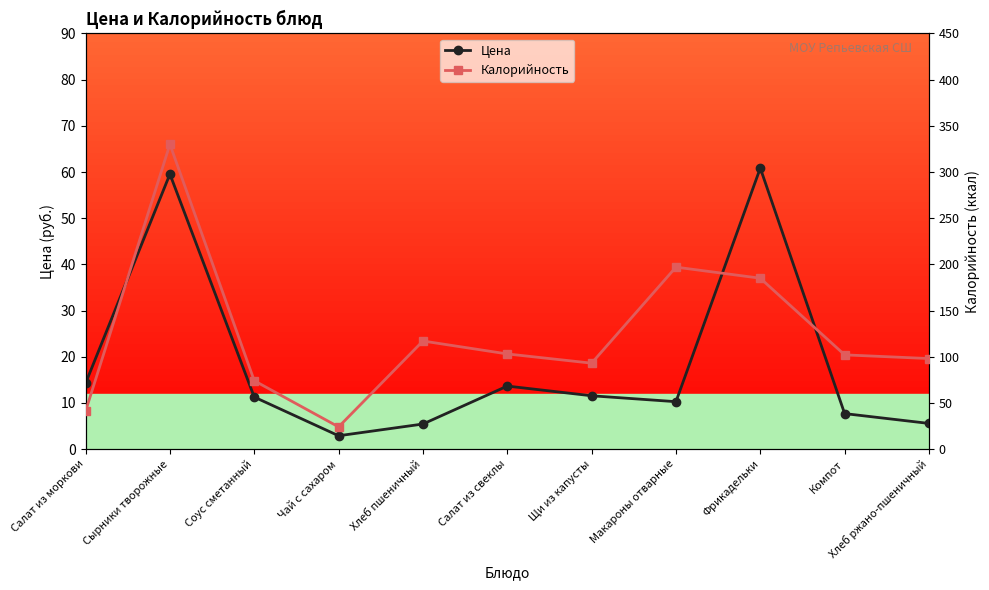

What is the difference between the second highest and second lowest values in the Цена series?

54.1